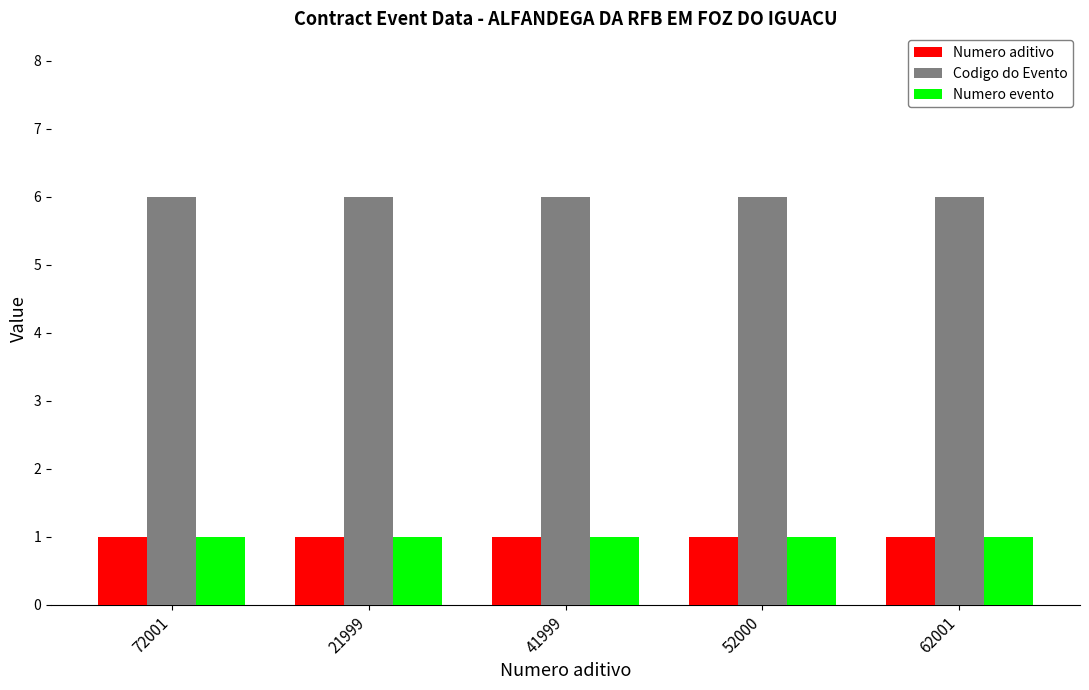

What is the greatest value displayed?

6